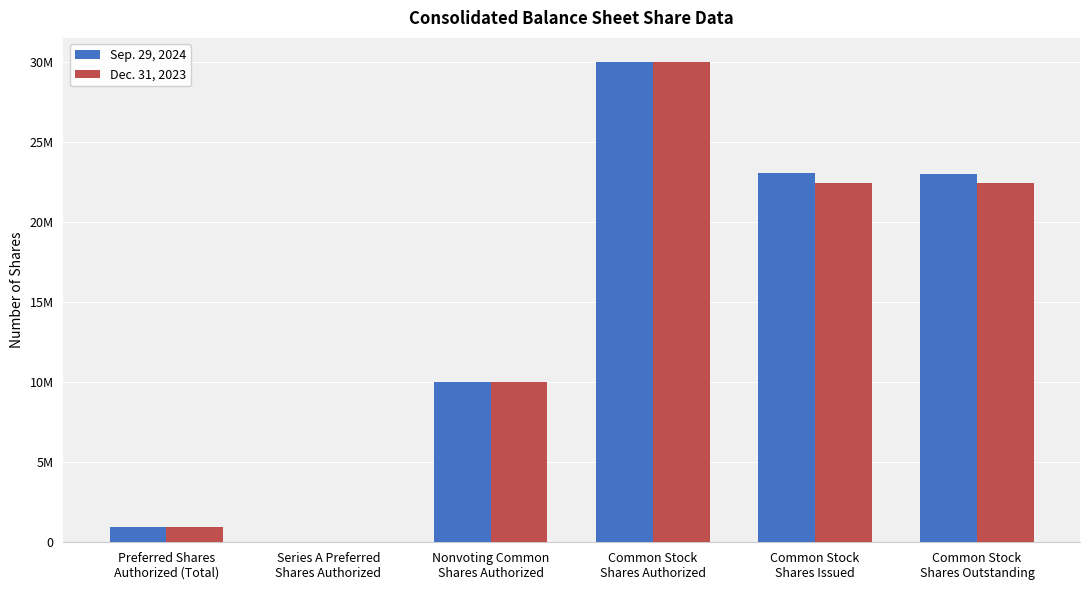

Are the bars grouped side by side (vs. stacked)?

Yes